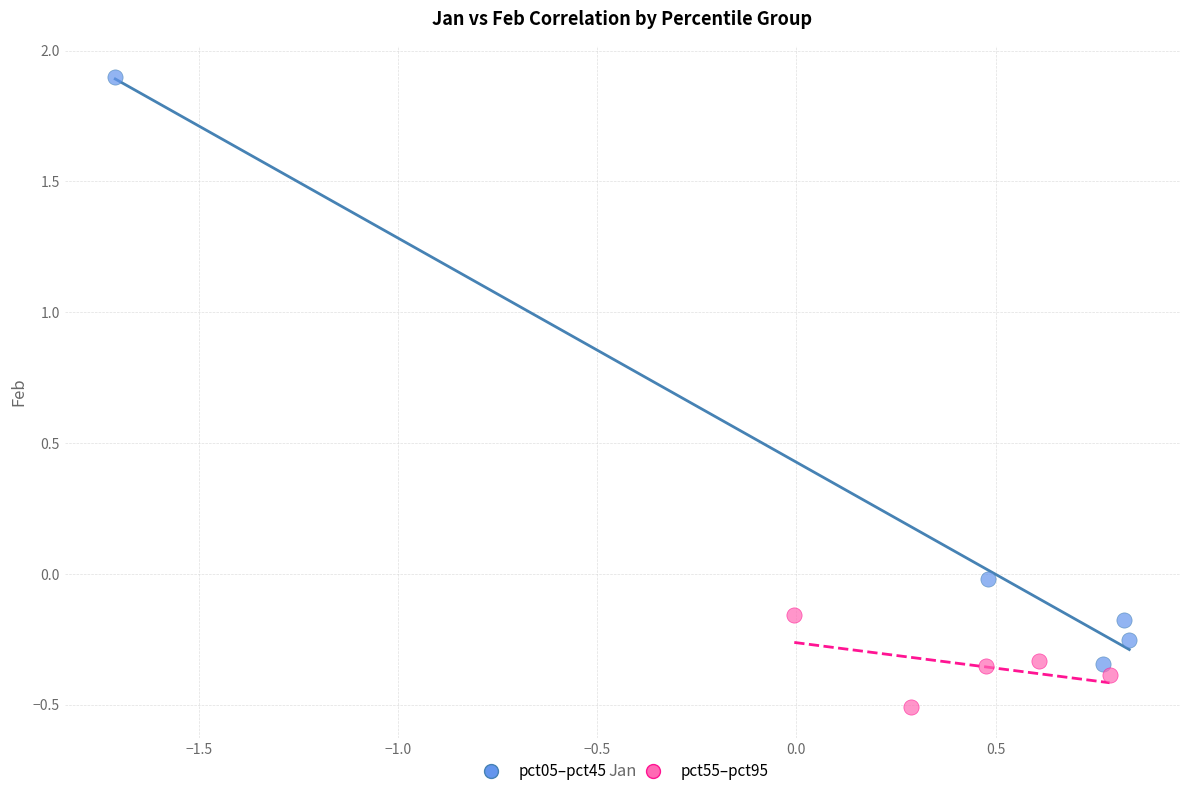

Which series has the largest Y range (max minus min)?

pct05–pct45